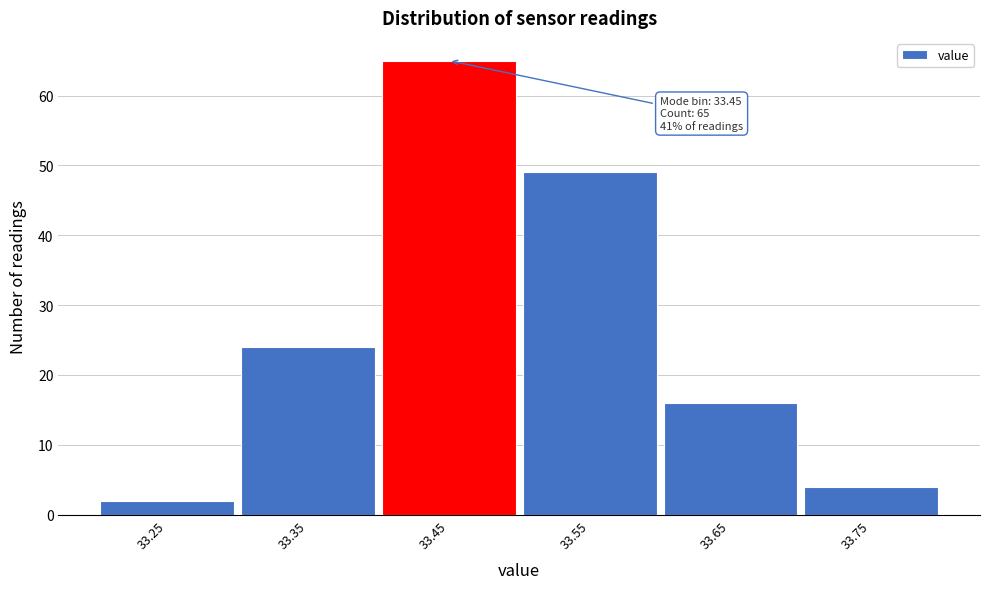

Reading left to right, list all the values displayed in this chart.

33.25=2	33.35=24	33.45=65	33.55=49	33.65=16	33.75=4